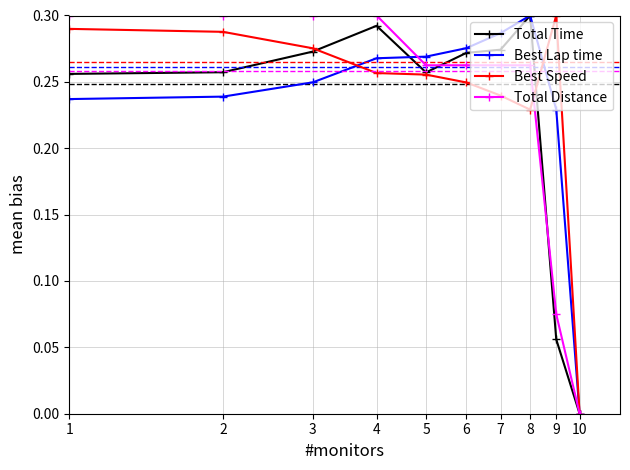

True or false: Best Lap time has more than 2 interior local peaks.

False